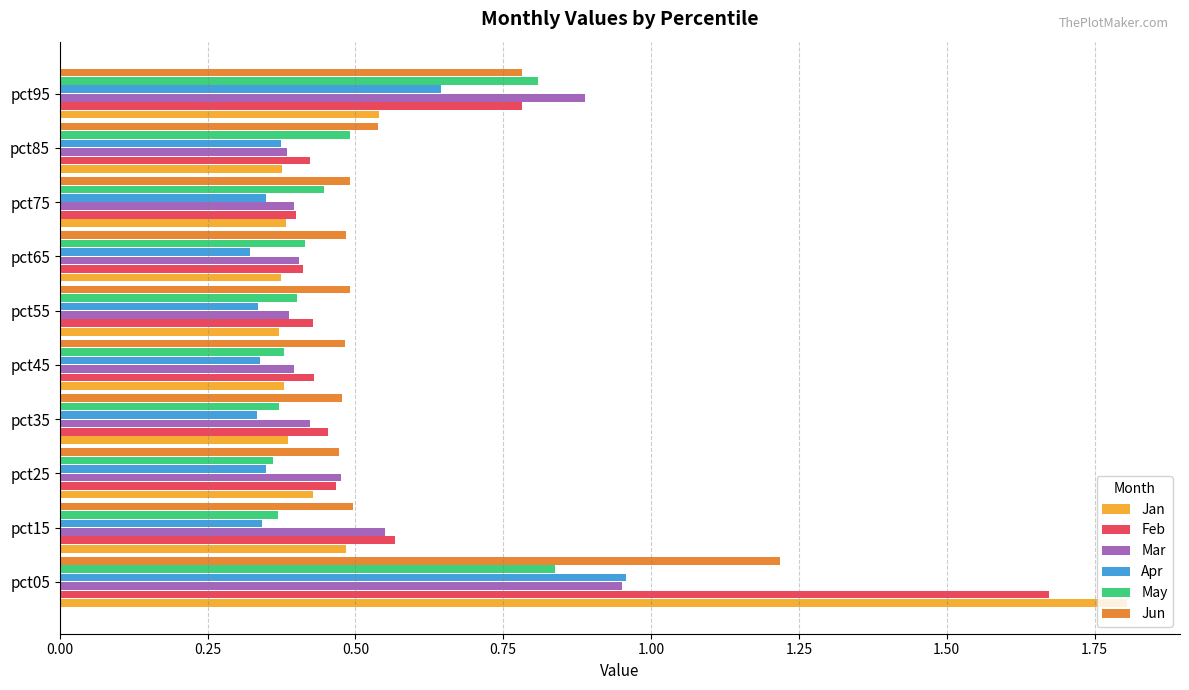

What is the sum of the Apr values at pct75 and pct25?

0.7